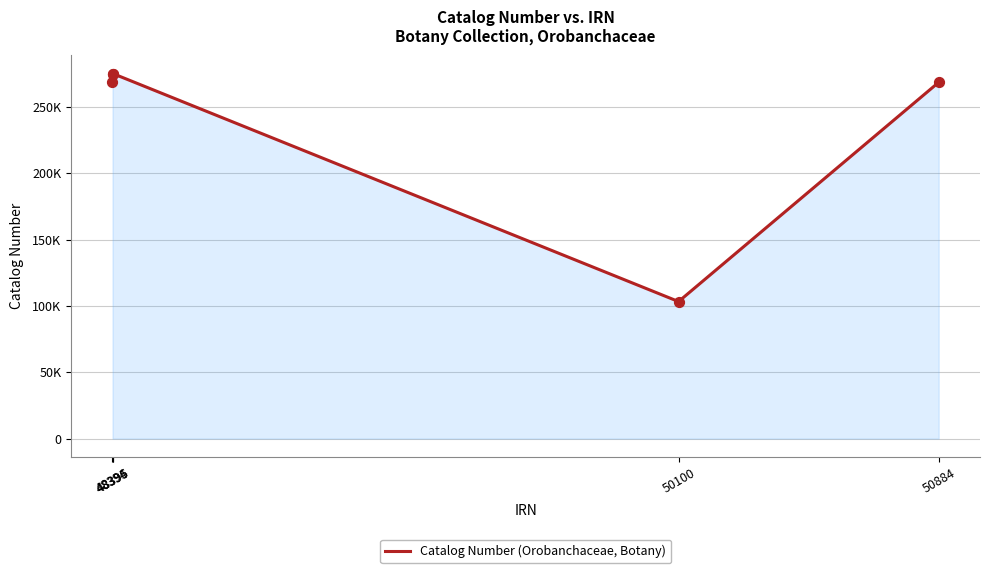

What is the change in value from 48394 to 48396?

+6497